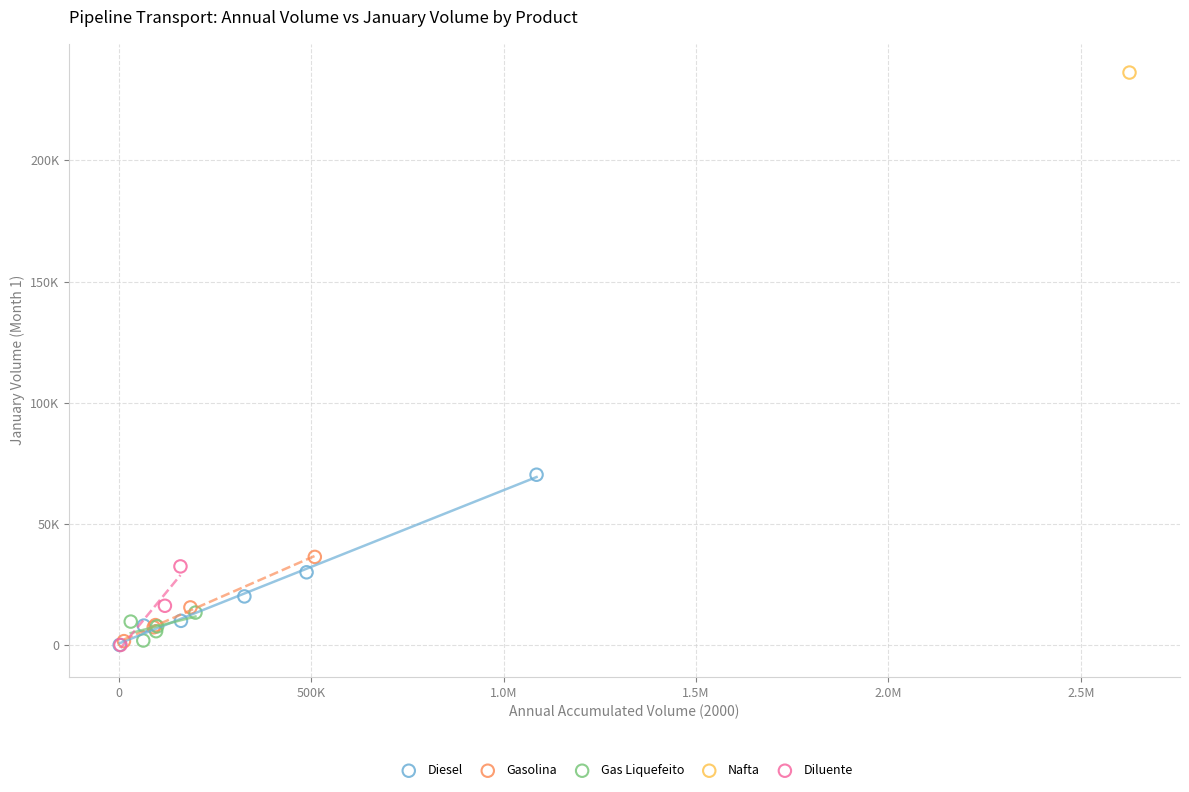

Which series contains the highest Y value?

Nafta